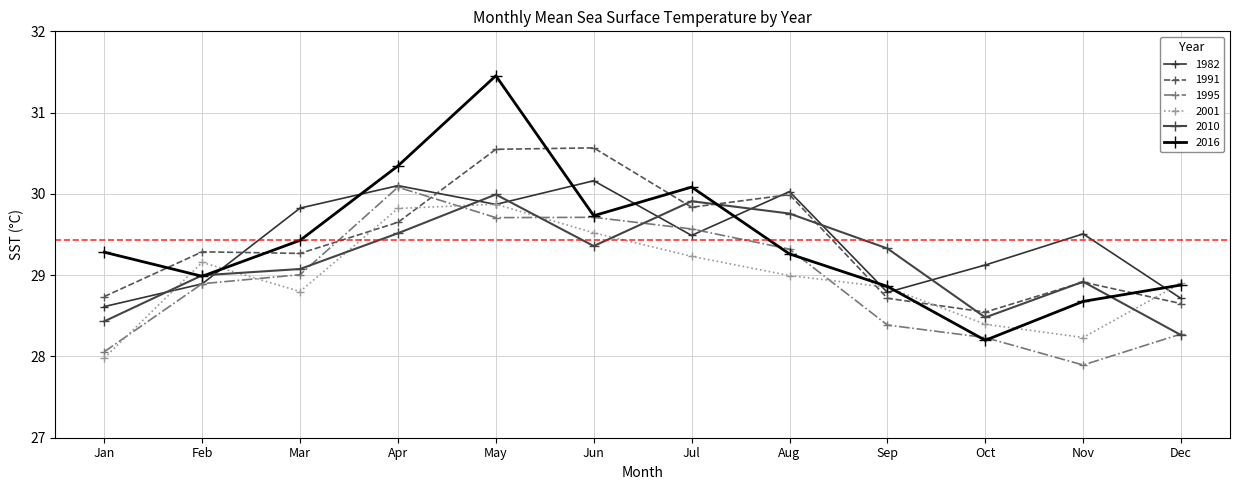

How many intersections are there between 2010 and 1991?

6